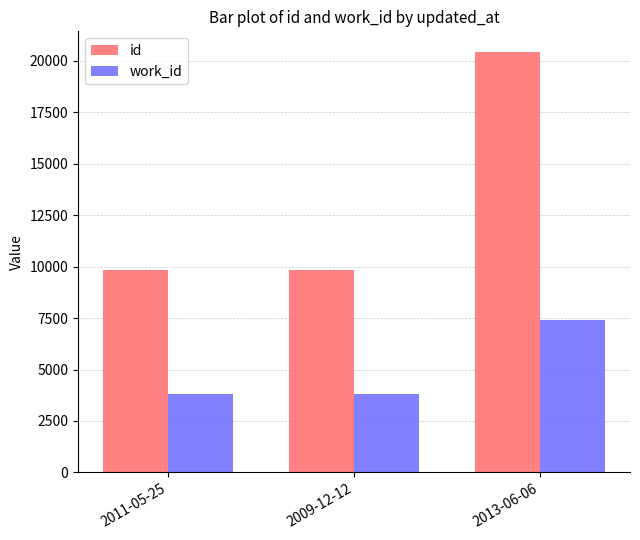

At 2009-12-12, list the series in order from largest to smallest.

id, work_id